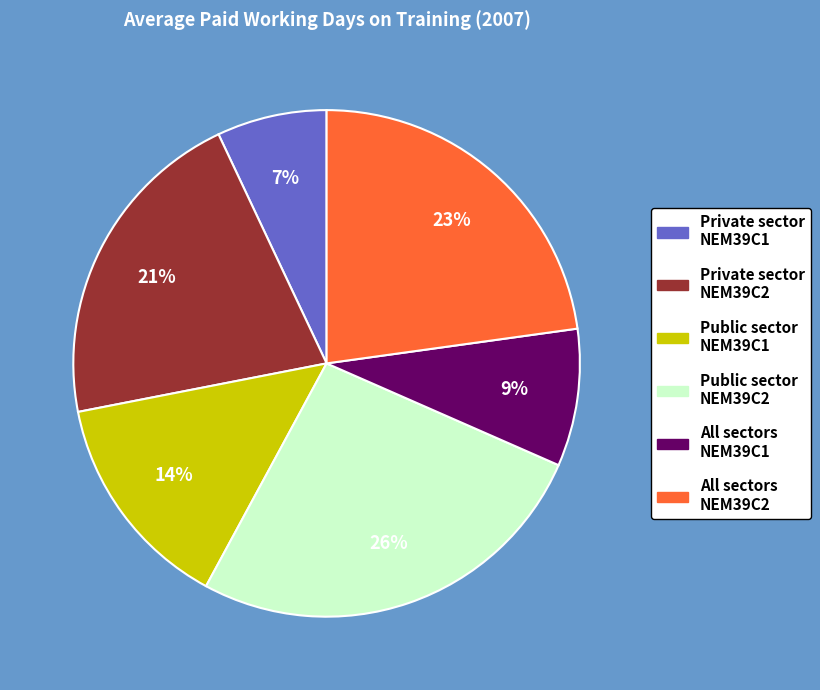

Is Public sector NEM39C1 the majority of the pie?

No